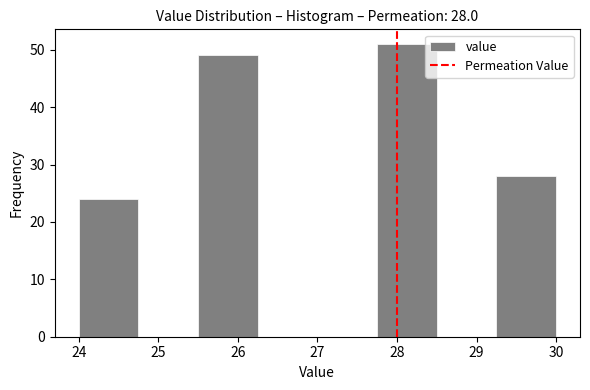

Which range on the x-axis has the tallest bar?

27.75 to 28.50